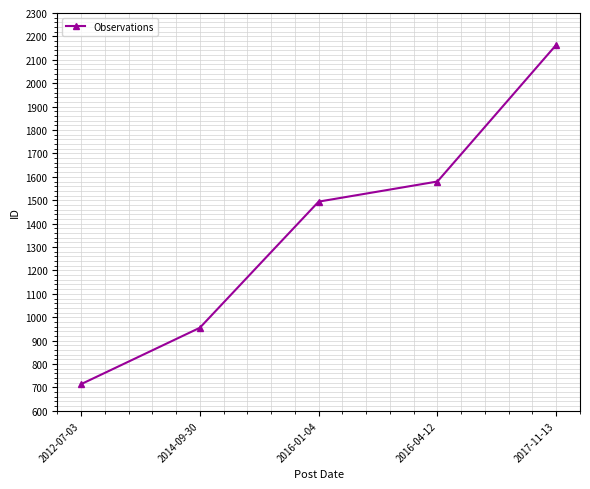

What is the greatest value displayed?

2164